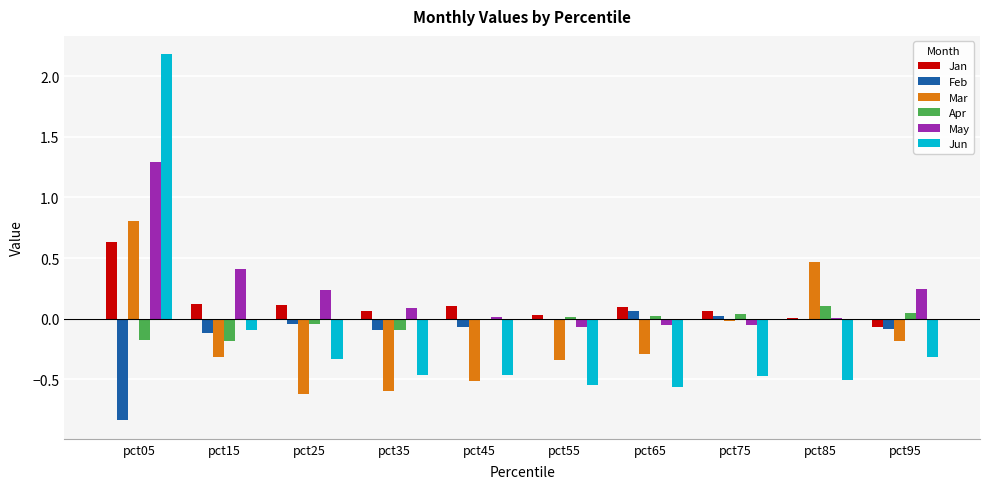

Is the value of Jun at pct45 greater than the value of Mar at pct65?

No